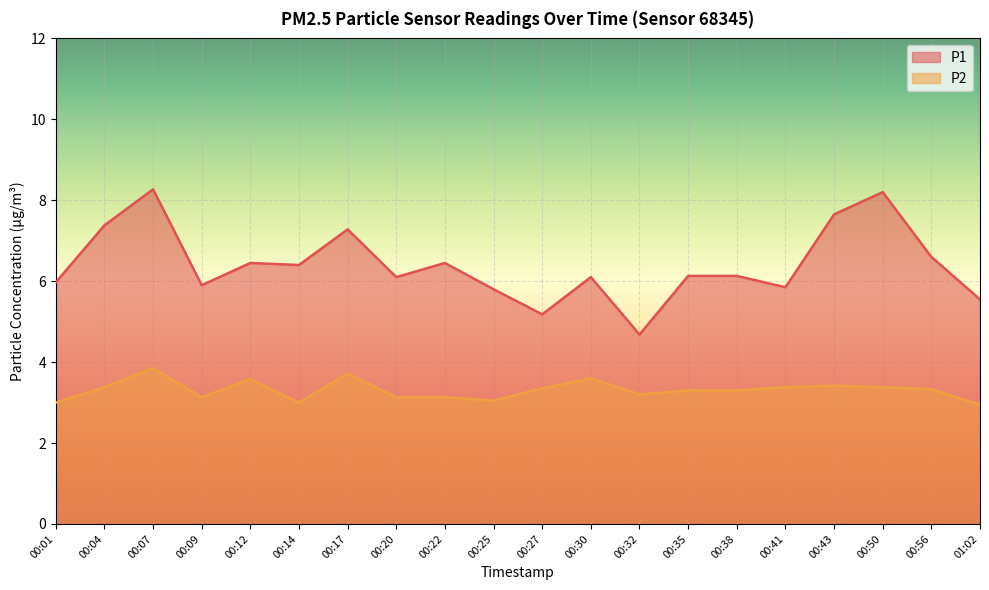

Which label corresponds to the largest value in the chart?

00:07